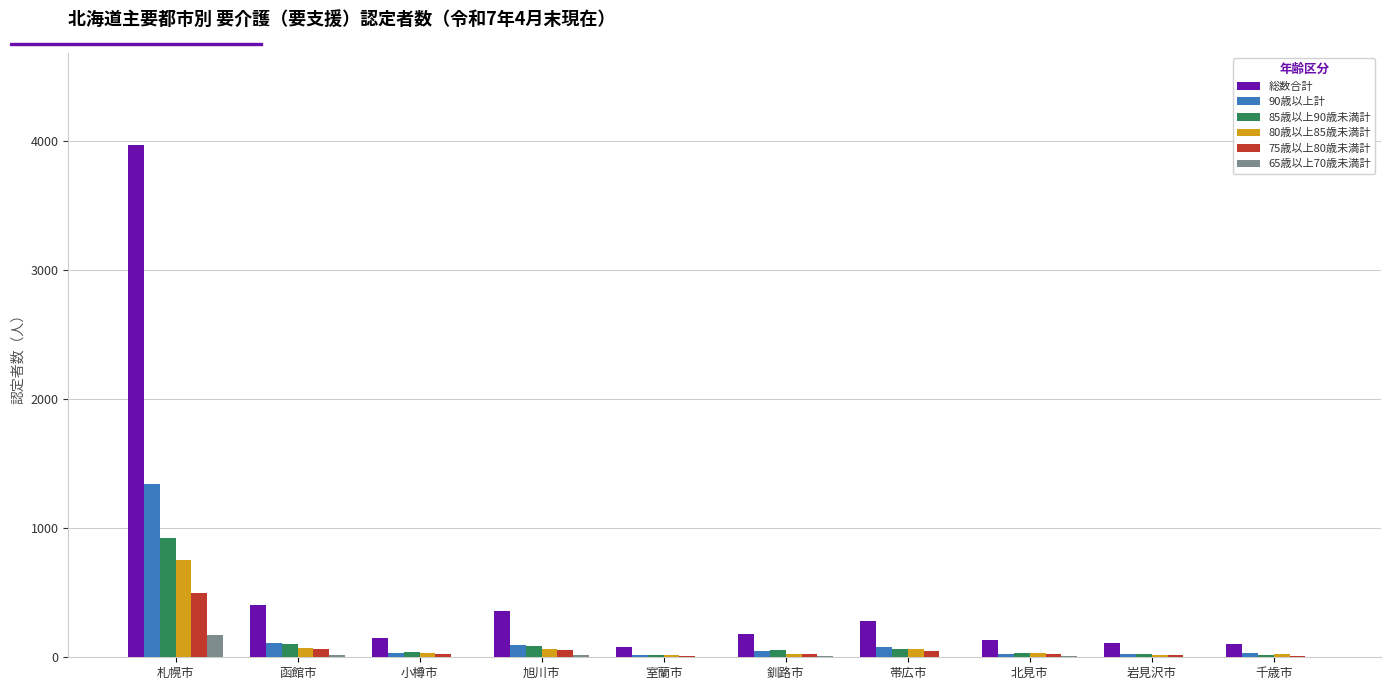

What is the maximum value shown in the chart?

3968